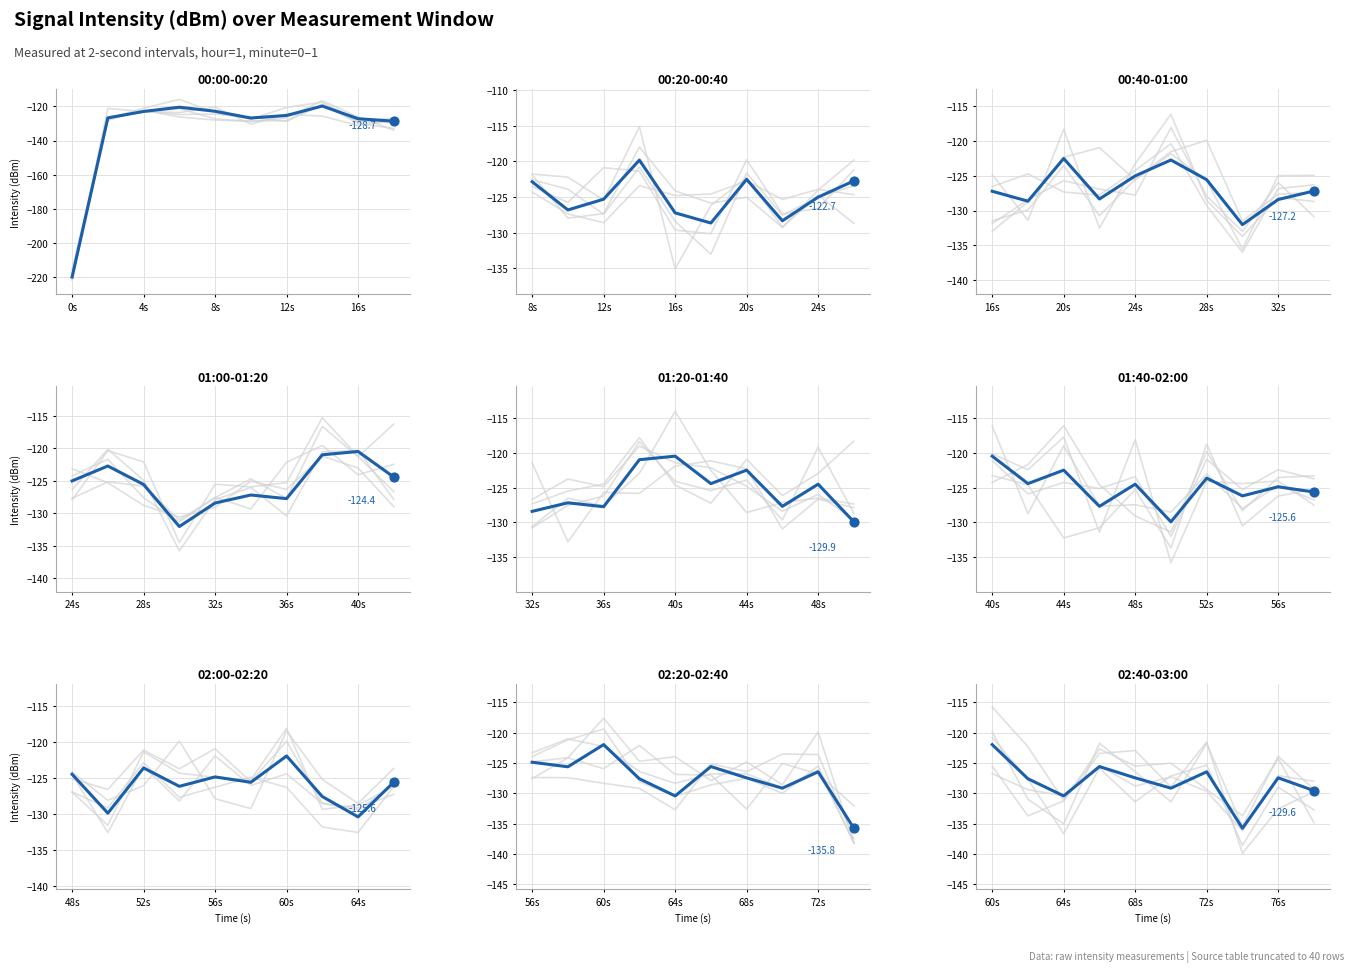

What is the change in value from 6 to 9?

-3.1